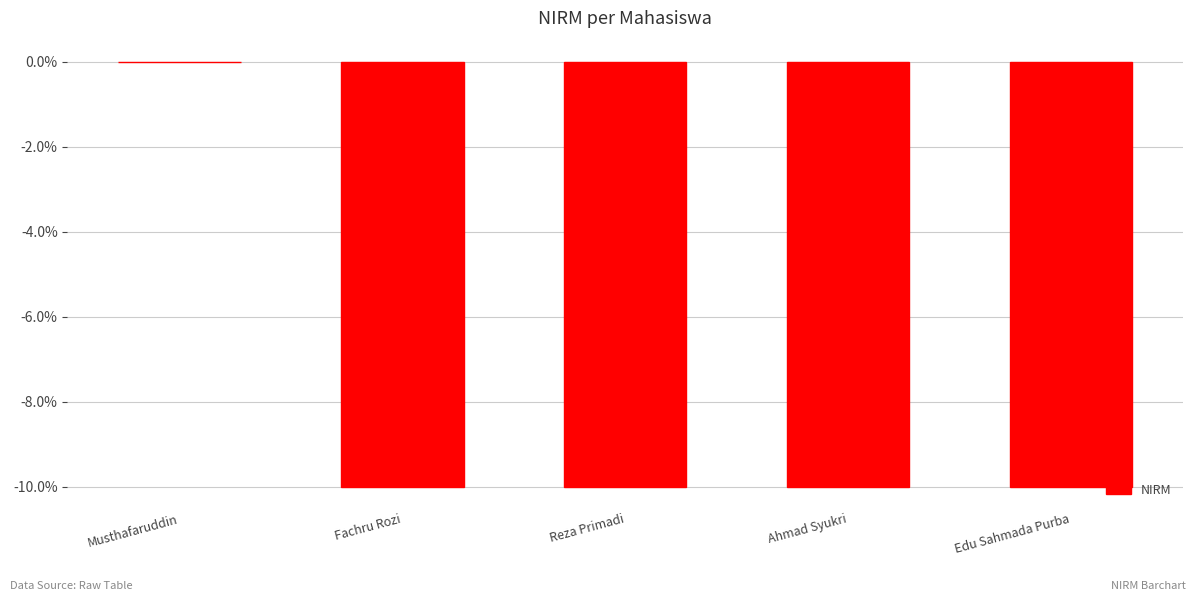

Count the number of categories in the chart.

5